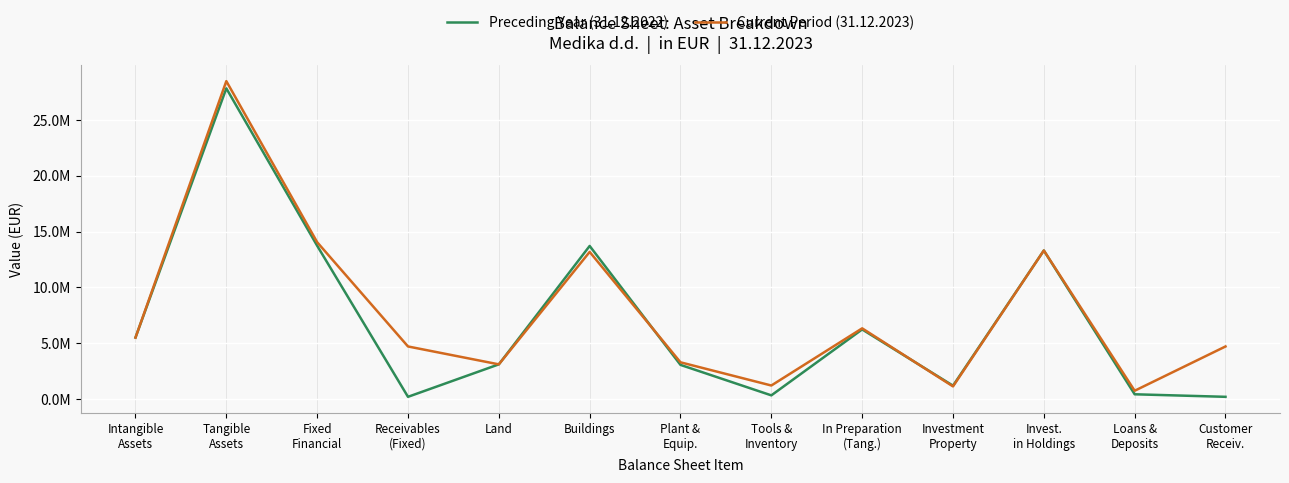

The value of Preceding Year (31.12.2022) at Loans &
Deposits is 620609. True or false?

False